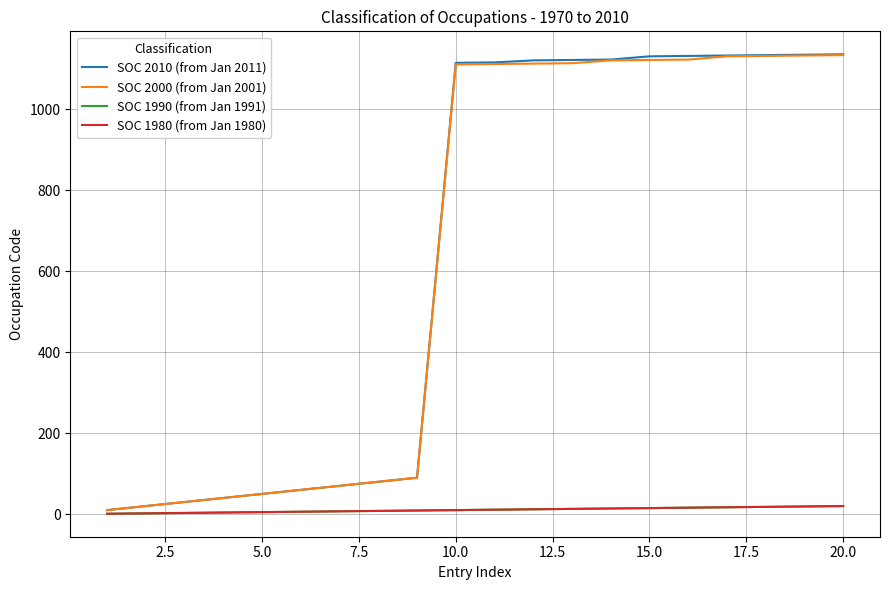

Is this an area chart (filled region under the line)?

No